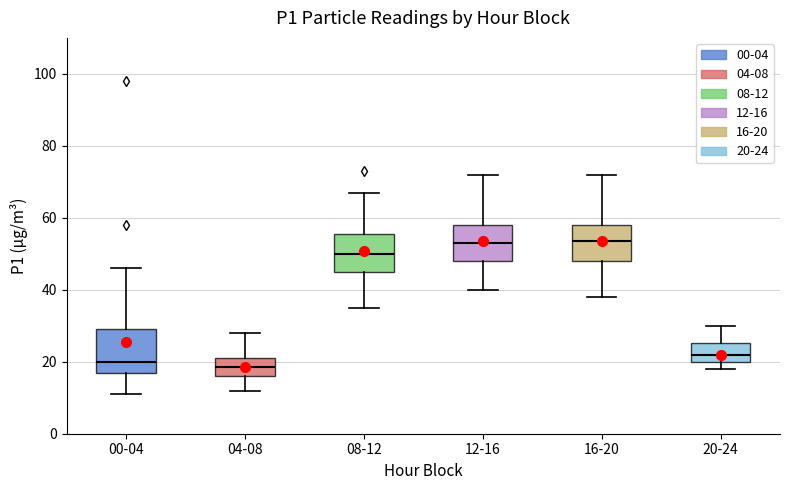

Where does the upper whisker of the box for 20-24 end on the y-axis? The values are not printed on the chart, so give them approximately, as read against the axis.

30